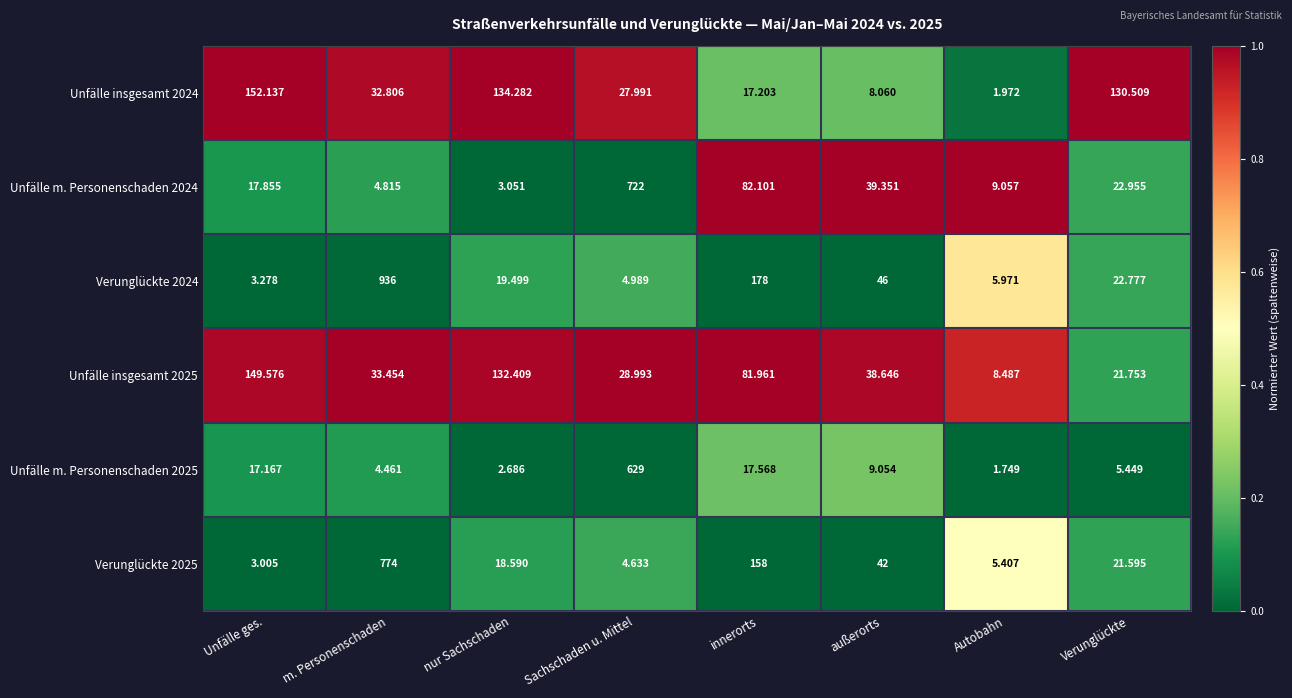

Is the value of Unfälle insgesamt 2024 at Sachschaden u. Mittel greater than the value of Verunglückte 2024 at außerorts?

No